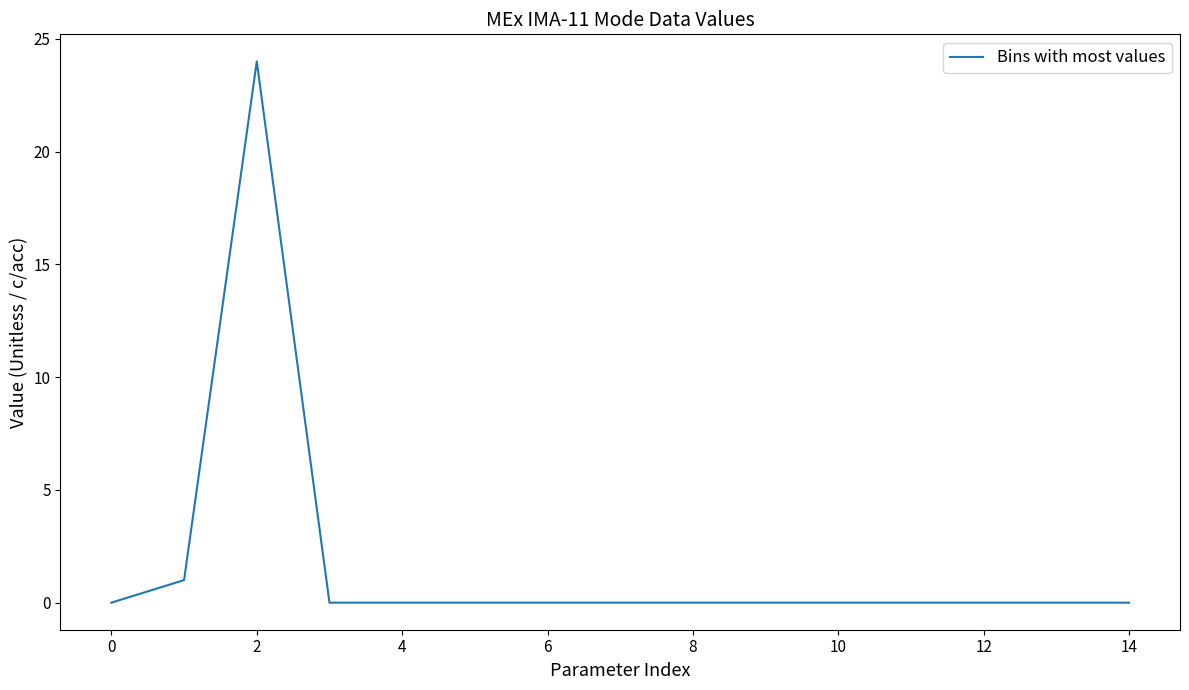

What is the difference between the maximum and minimum values?

24